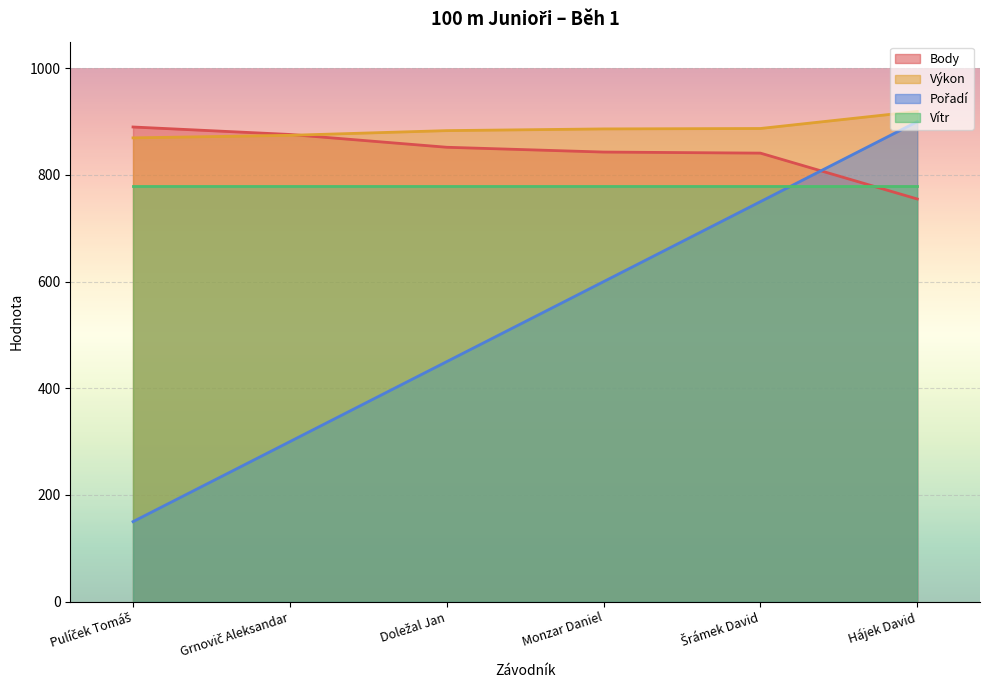

Read the Pořadí value at Hájek David.

900.0